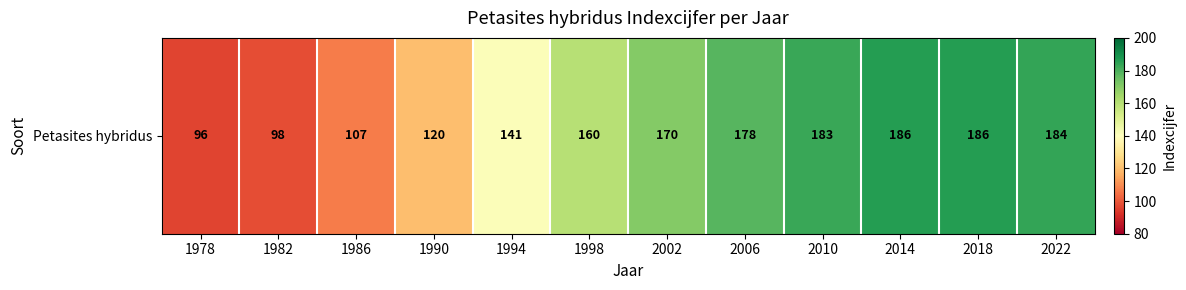

Which has a higher value, 1990 or 2018?

2018